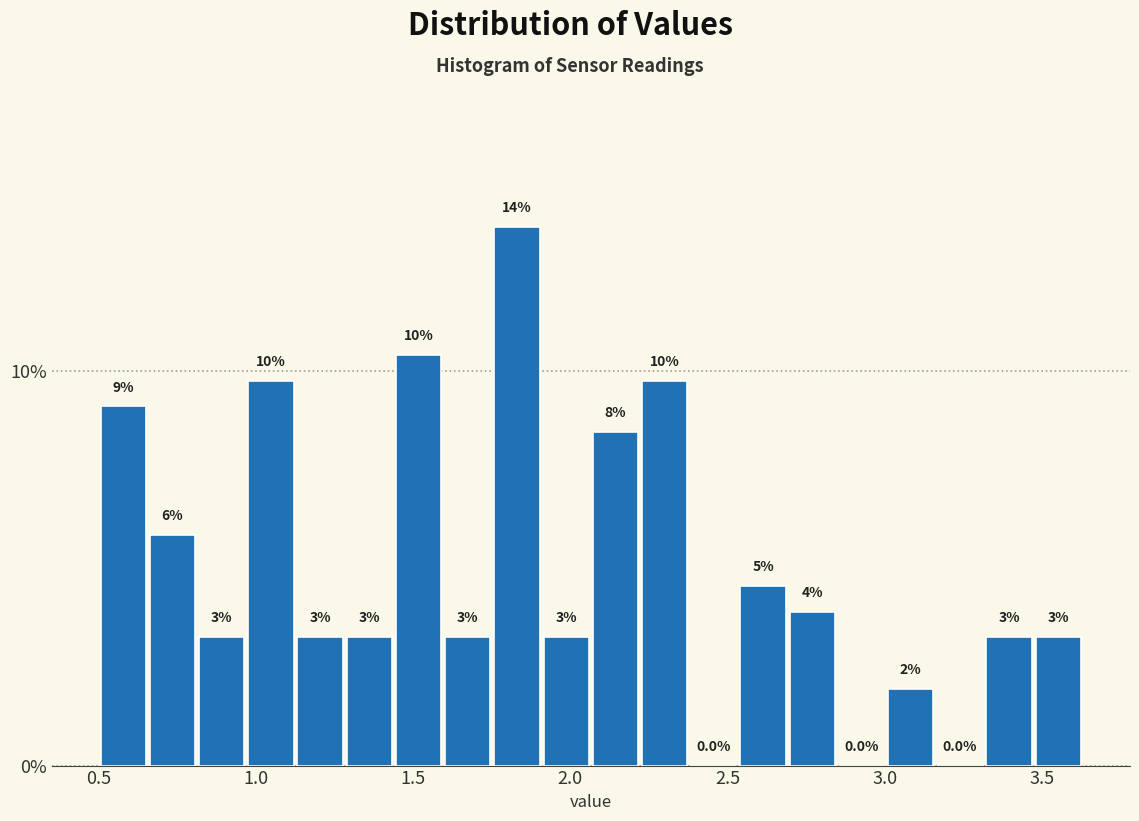

Read against the x-axis, roughly where is the centre of the tallest bar?

1.85